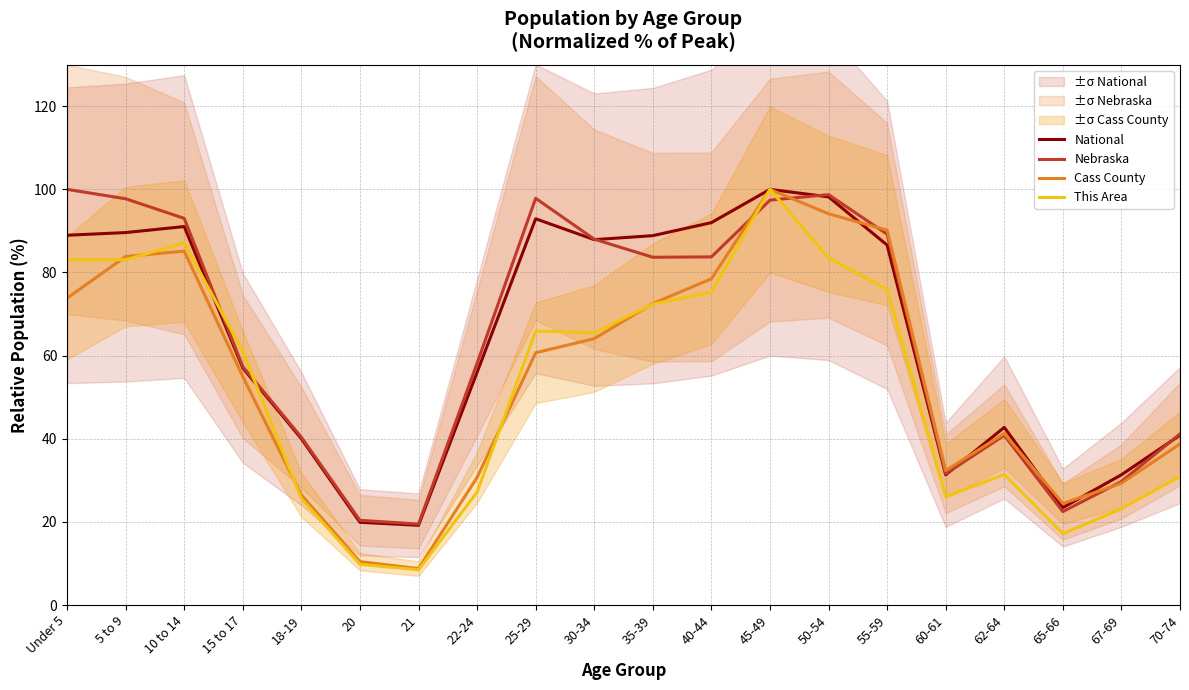

What is the minimum value shown in the chart?

8.5